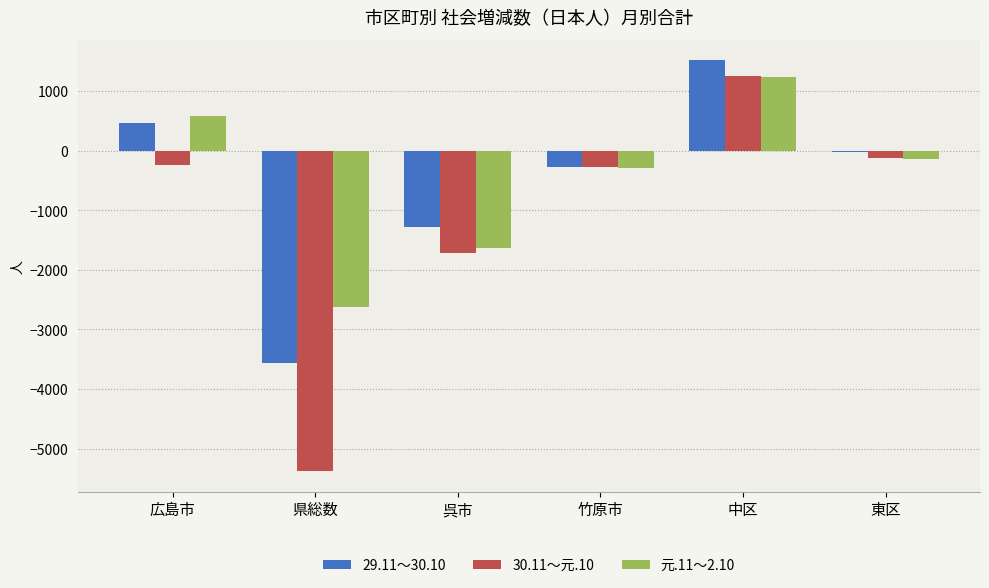

What is the difference between the highest and lowest values at 呉市?

433